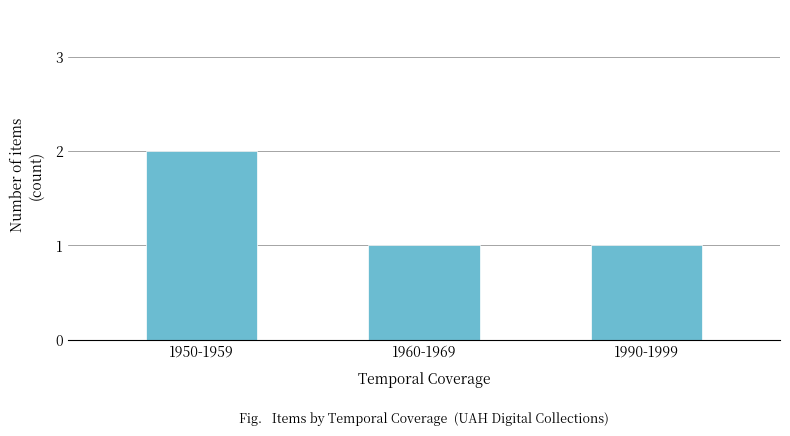

What is the maximum value shown in the chart?

2